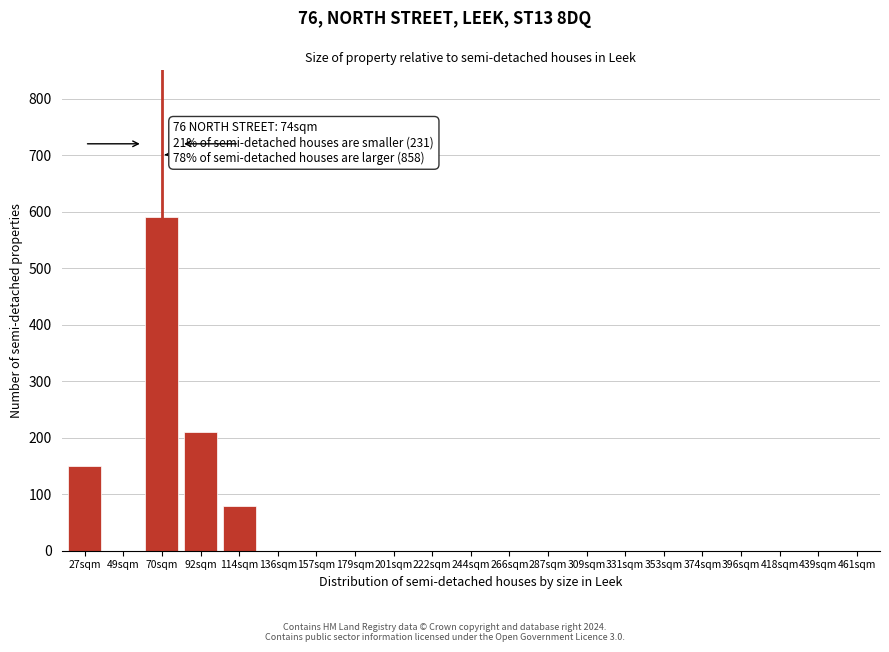

Reading right to left, what are all the values shown in this chart?

461sqm=0	439sqm=0	418sqm=0	396sqm=0	374sqm=0	353sqm=0	331sqm=0	309sqm=0	287sqm=0	266sqm=0	244sqm=0	222sqm=0	201sqm=0	179sqm=0	157sqm=0	136sqm=0	114sqm=80	92sqm=210	70sqm=590	49sqm=0	27sqm=150